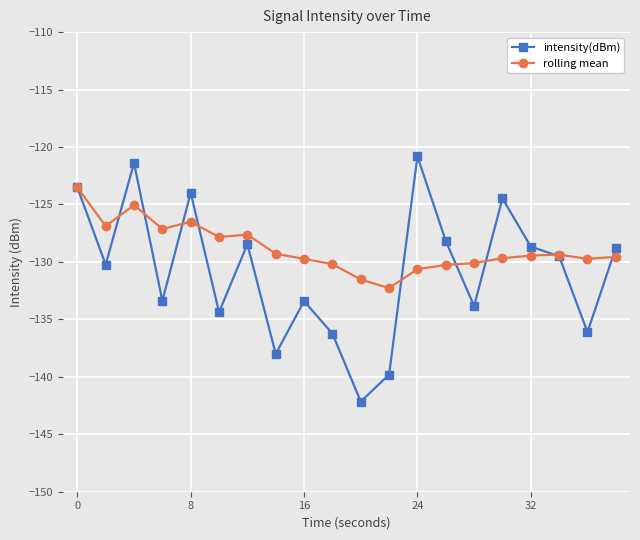

Rank the series by their maximum value, from highest to lowest.

intensity(dBm), rolling mean